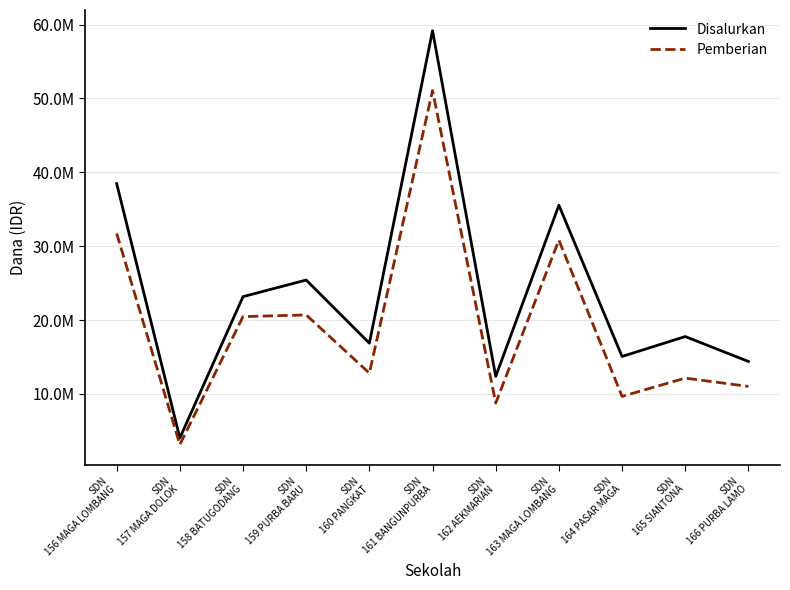

Does the chart have visible grid lines?

Yes